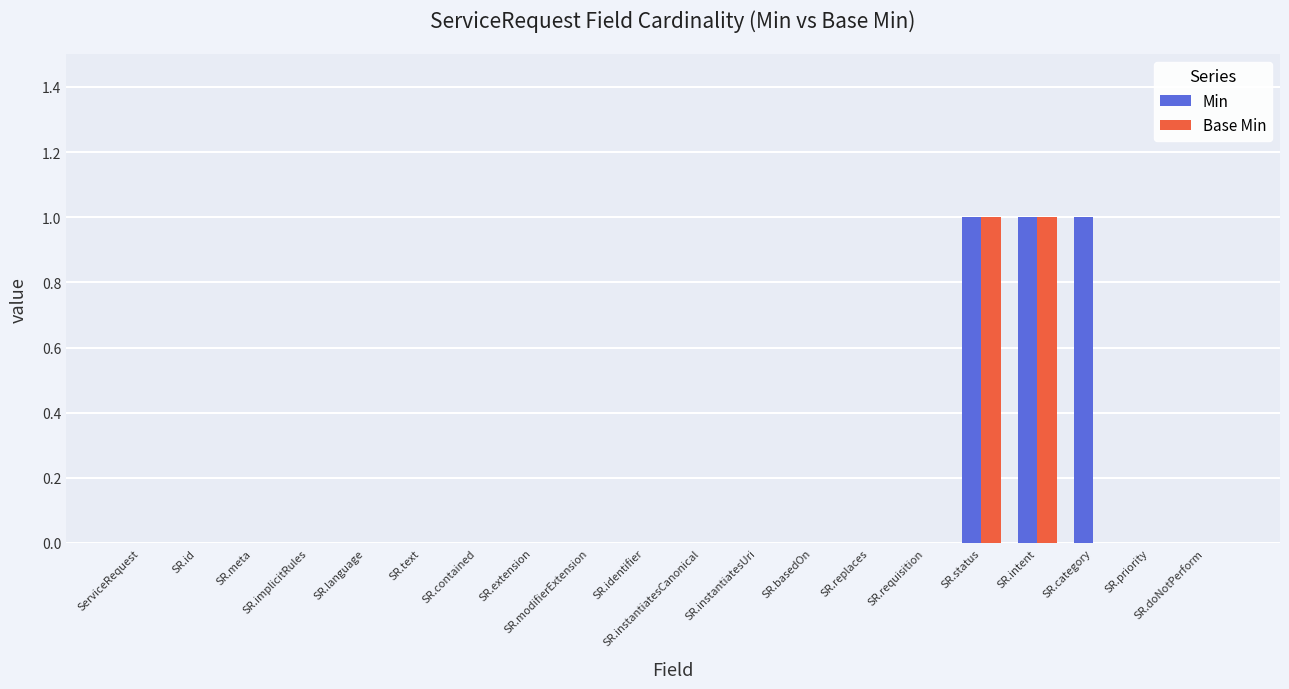

The value of Base Min at SR.extension is 0. True or false?

True